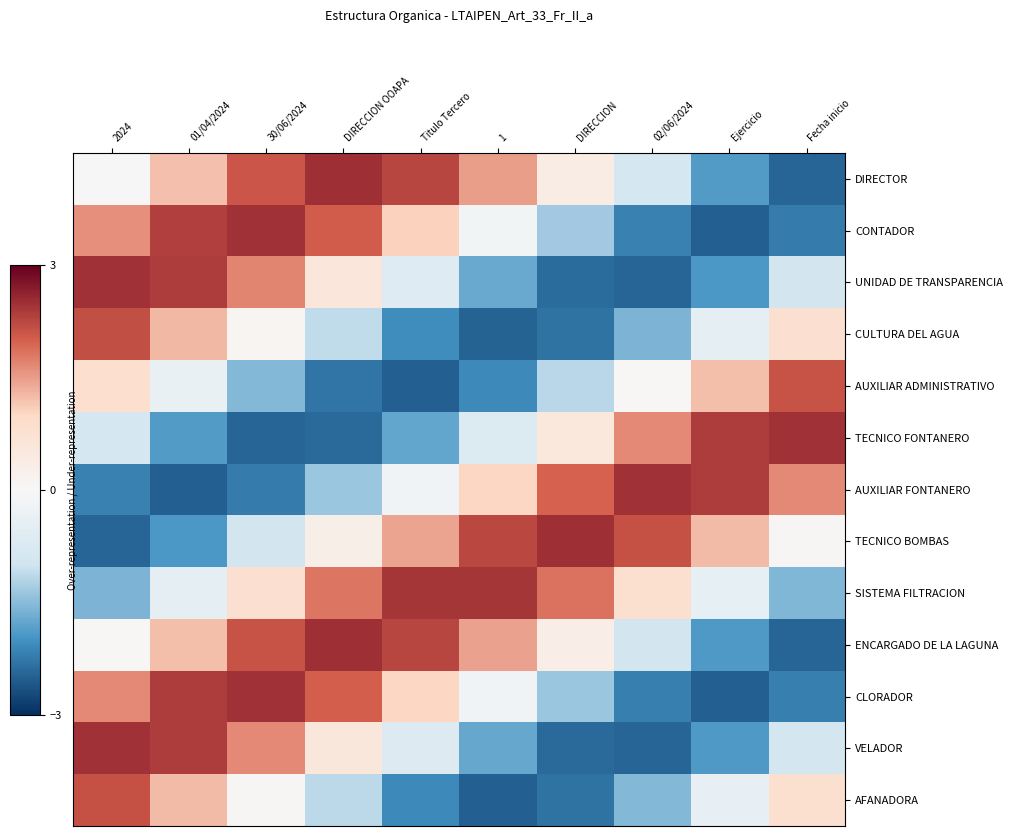

What is the difference between the highest and lowest values at 30/06/2024?

4.9